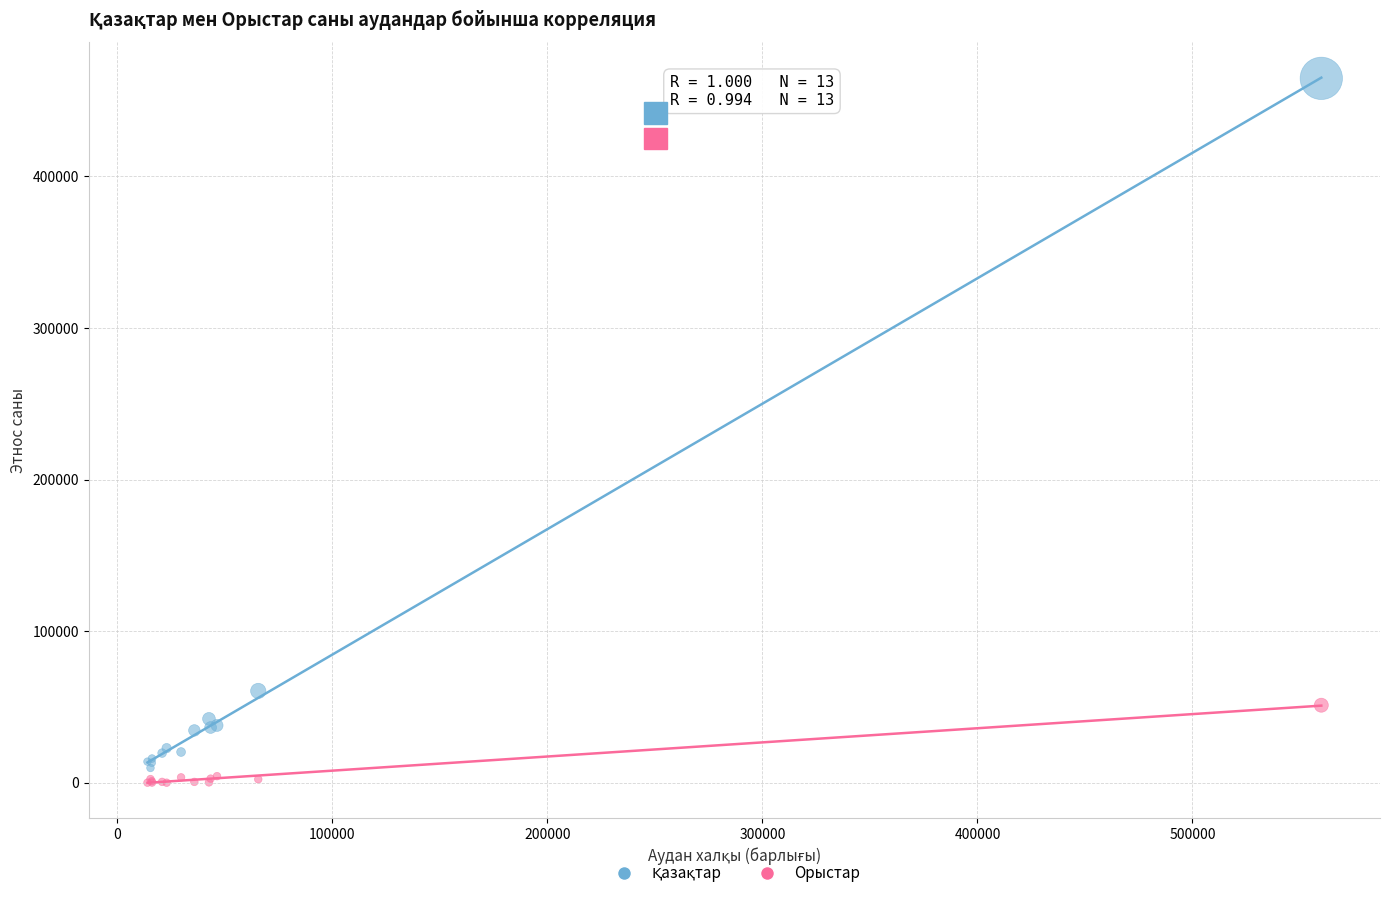

Which series contains the lowest Y value?

Орыстар